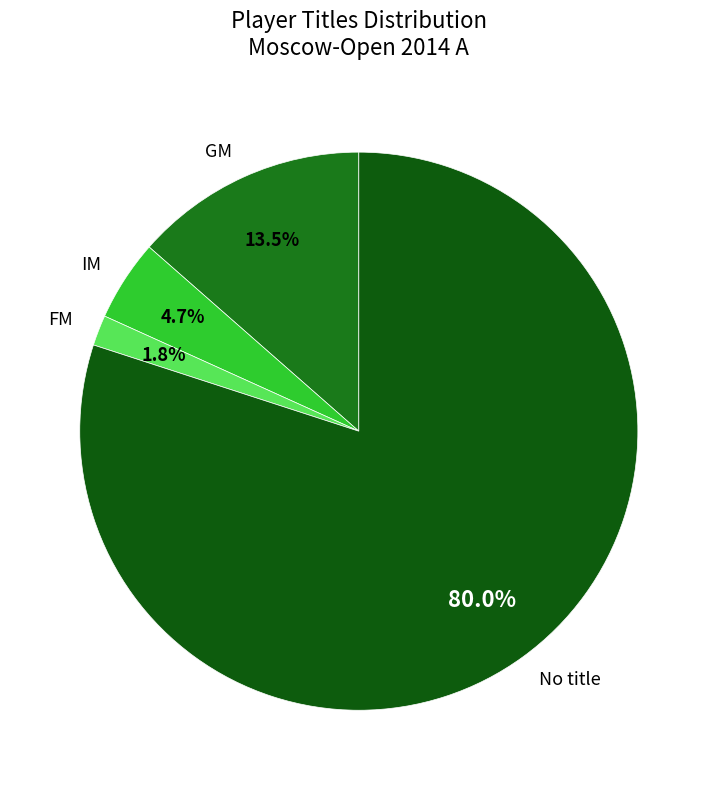

Is there a majority slice in this chart?

Yes